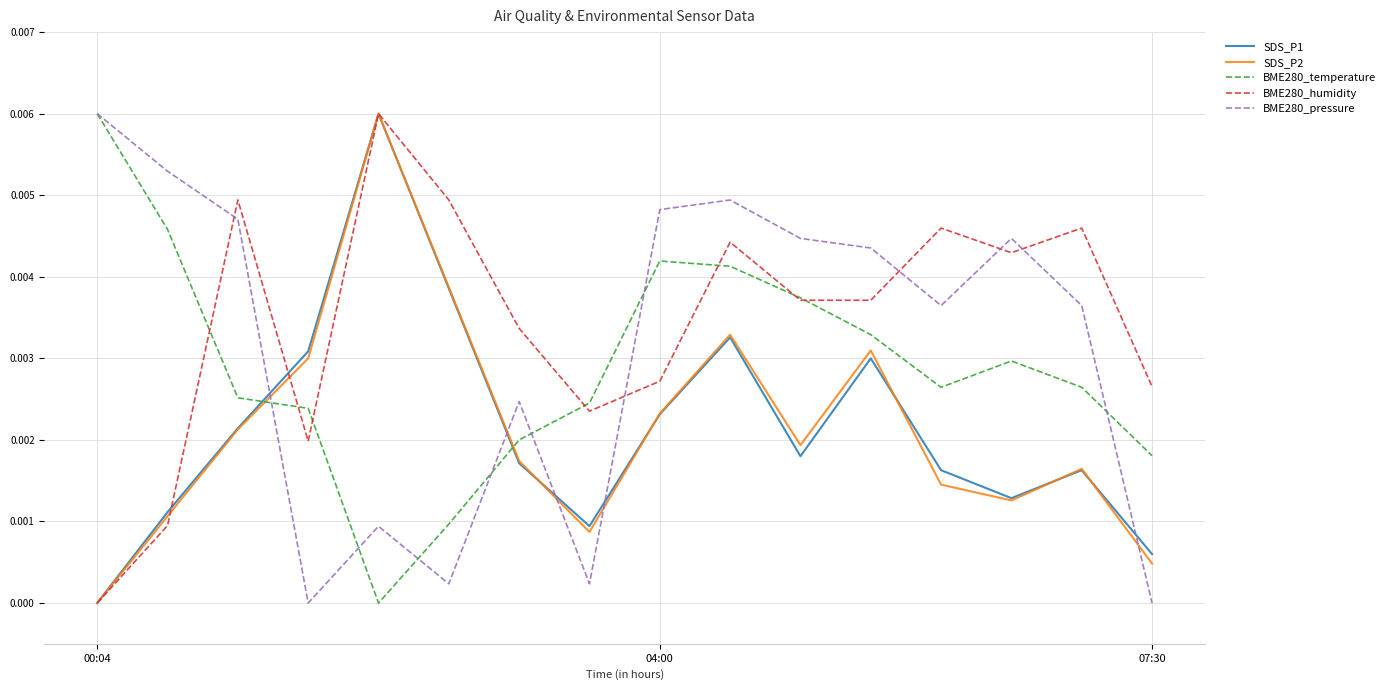

Count the number of data series in this chart.

5